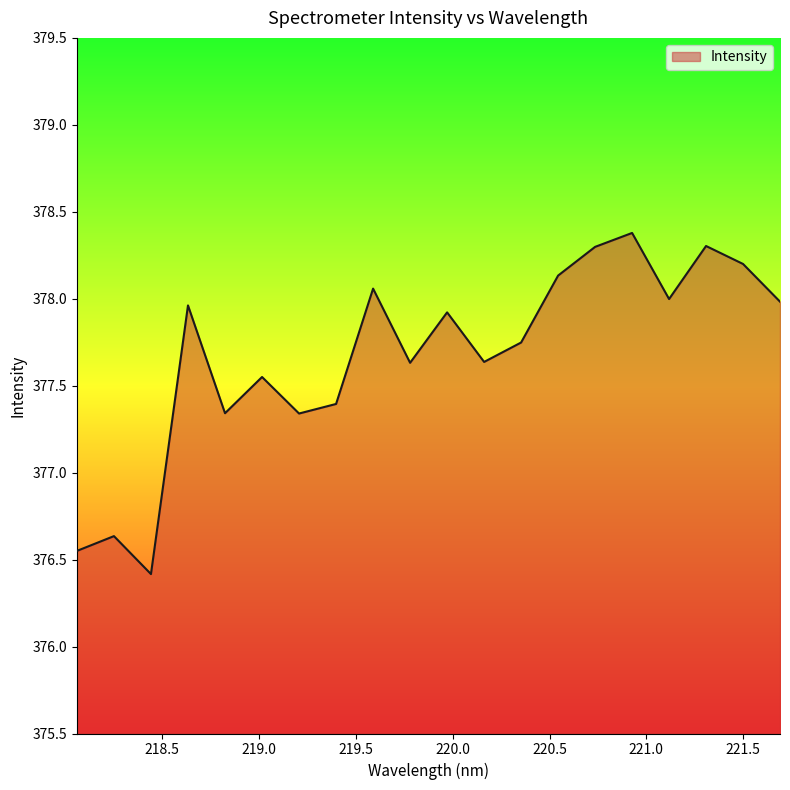

What is the sum of all values?

7553.5